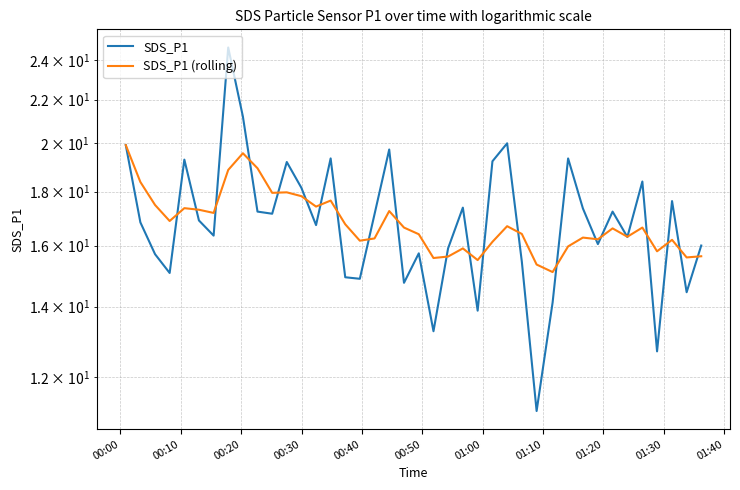

What is the approximate value of SDS_P1 (rolling) at 00:00?

19.9